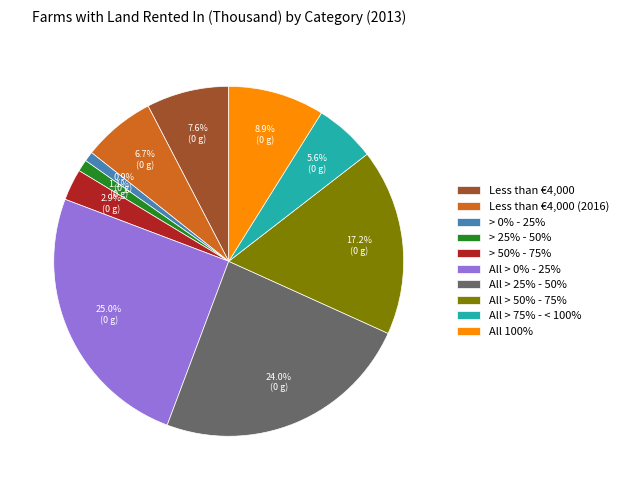

How much of the chart is everything except > 50% - 75%?

97.1%